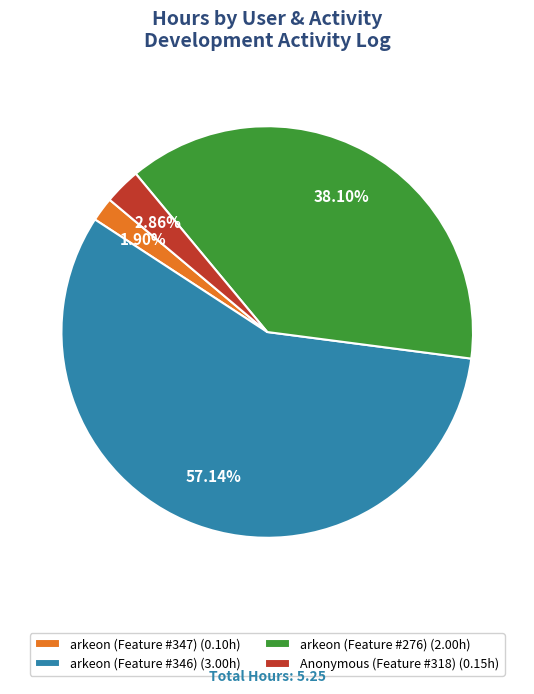

Which slice is the largest?

arkeon (Feature #346)